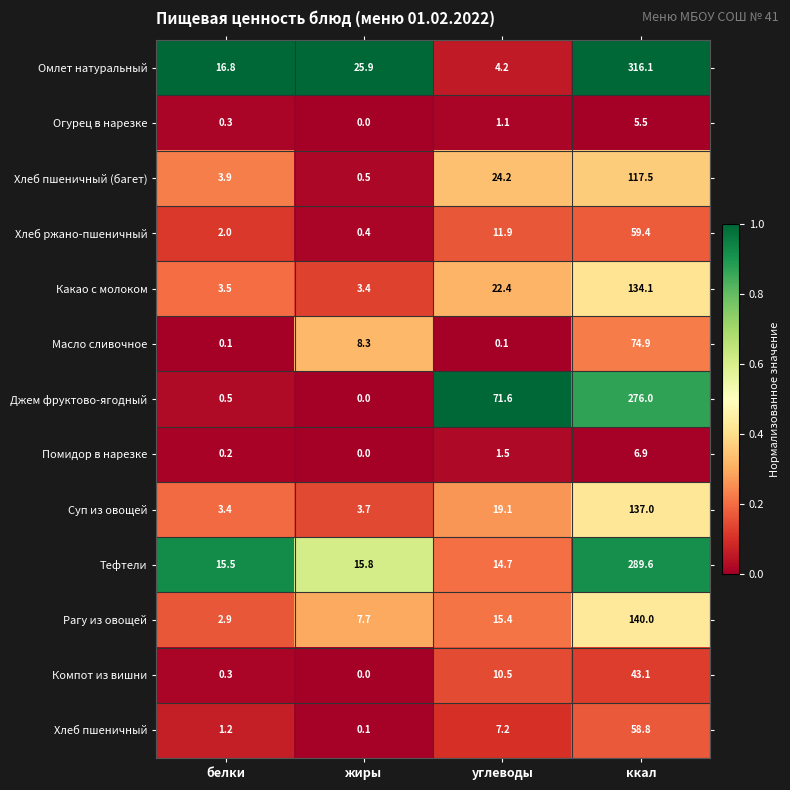

The value of Хлеб пшеничный at ккал is 58.8. True or false?

True